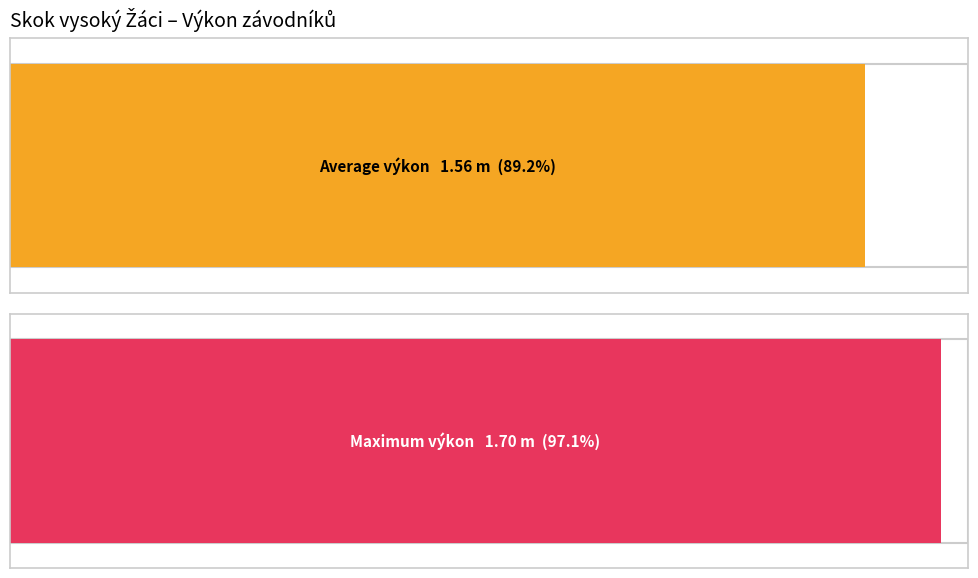

What is the difference between the maximum and second lowest values?

0.2